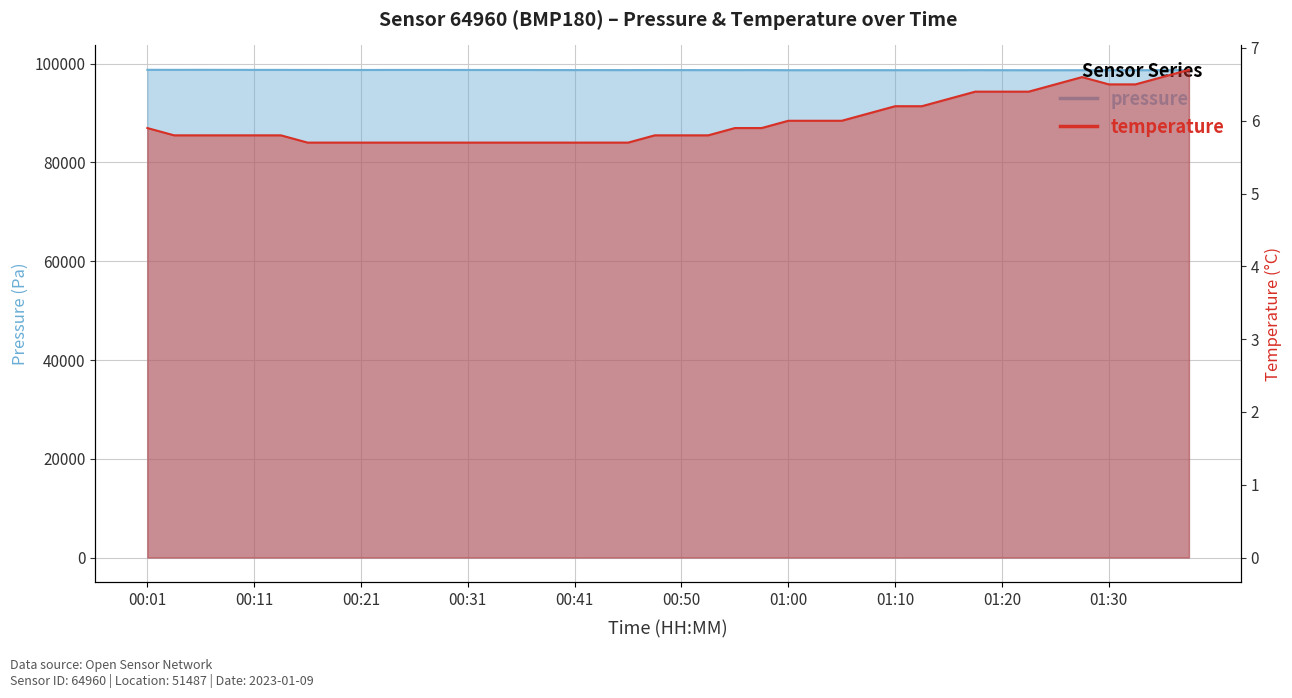

Is it true that pressure equals 98727.0 at 00:28?

True